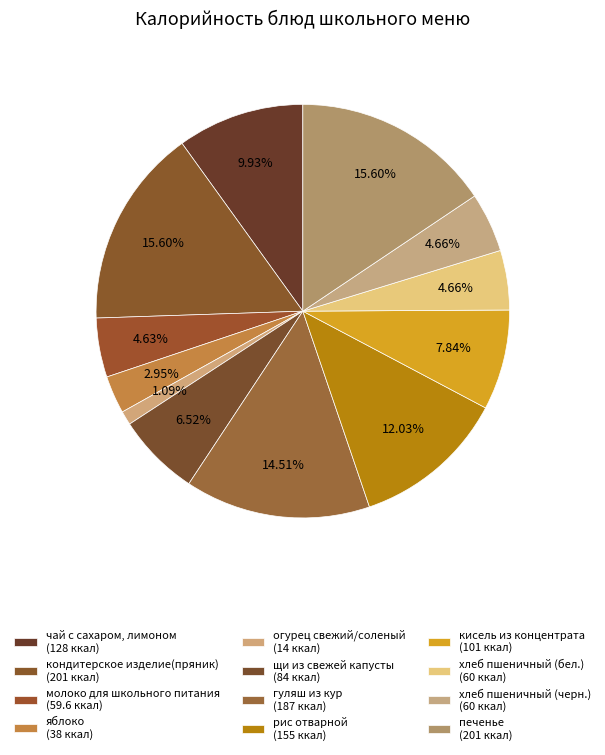

To the nearest percent, what is the average slice percentage?

8%